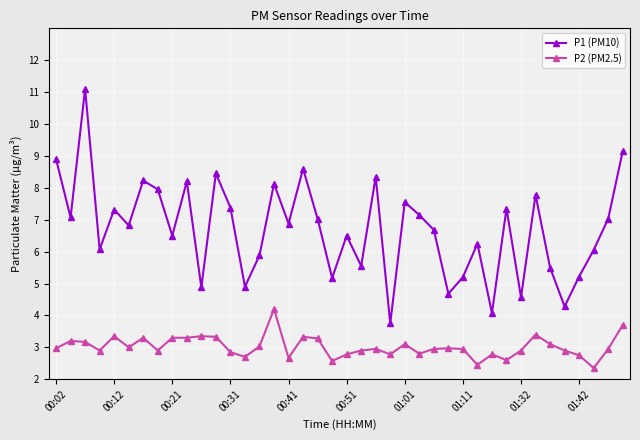

True or false: P1 (PM10) and P2 (PM2.5) cross at least once.

False